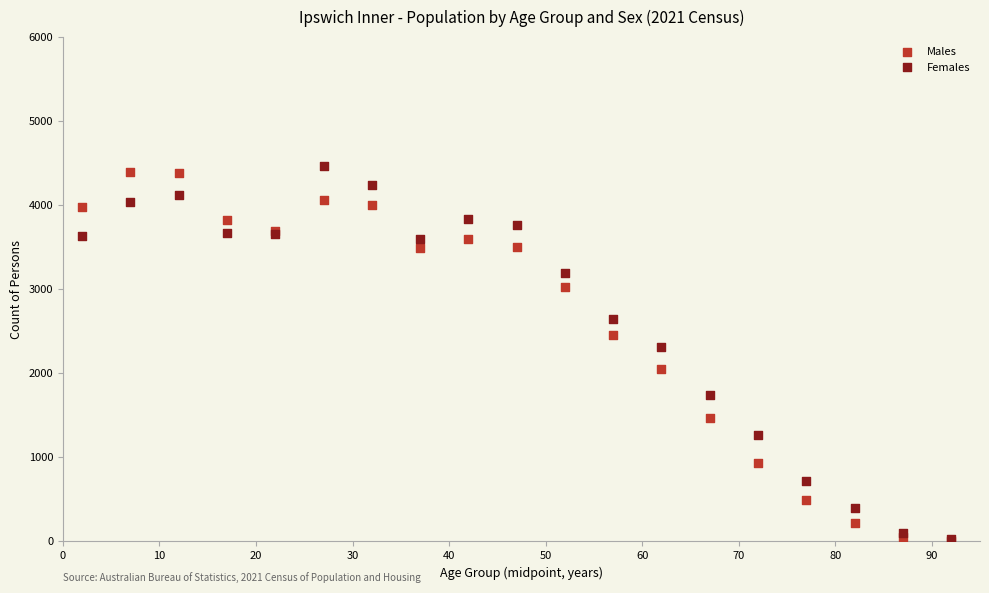

Across all series, what Y value is closest to 2232?

2311